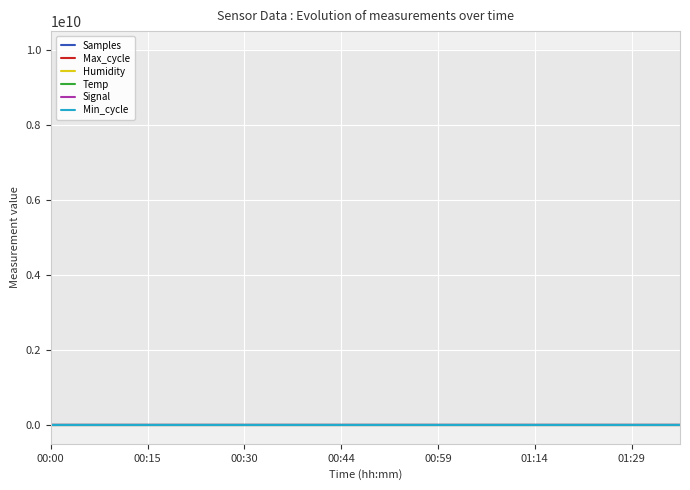

True or false: Min_cycle and Temp cross at least once.

False